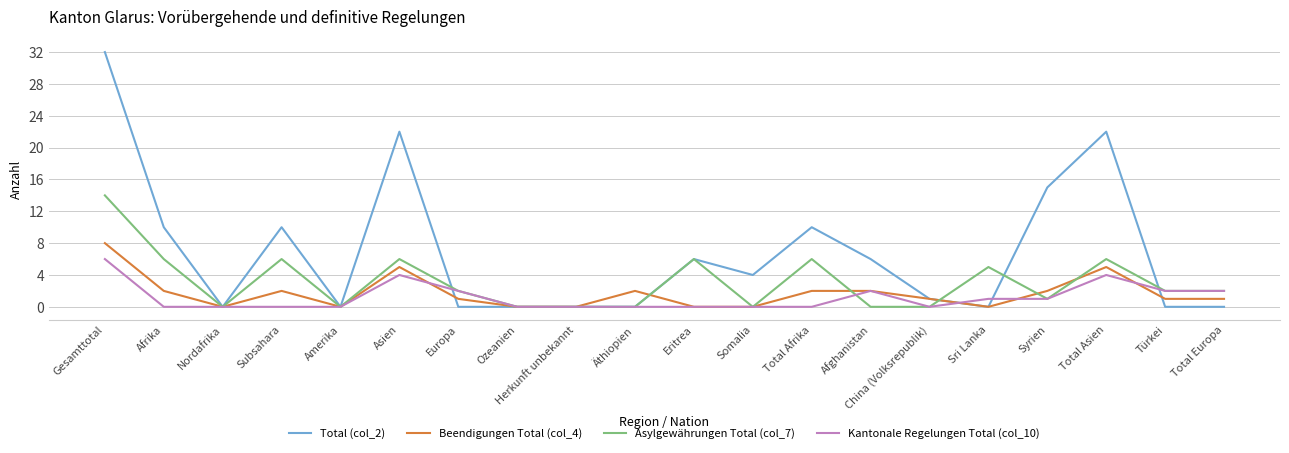

Reading left to right, what are all the values shown in this chart?

Total (col_2): Gesamttotal=32	Afrika=10	Nordafrika=0	Subsahara=10	Amerika=0	Asien=22	Europa=0	Ozeanien=0	Herkunft unbekannt=0	Äthiopien=0	Eritrea=6	Somalia=4	Total Afrika=10	Afghanistan=6	China (Volksrepublik)=1	Sri Lanka=0	Syrien=15	Total Asien=22	Türkei=0	Total Europa=0
Beendigungen Total (col_4): Gesamttotal=8	Afrika=2	Nordafrika=0	Subsahara=2	Amerika=0	Asien=5	Europa=1	Ozeanien=0	Herkunft unbekannt=0	Äthiopien=2	Eritrea=0	Somalia=0	Total Afrika=2	Afghanistan=2	China (Volksrepublik)=1	Sri Lanka=0	Syrien=2	Total Asien=5	Türkei=1	Total Europa=1
Asylgewährungen Total (col_7): Gesamttotal=14	Afrika=6	Nordafrika=0	Subsahara=6	Amerika=0	Asien=6	Europa=2	Ozeanien=0	Herkunft unbekannt=0	Äthiopien=0	Eritrea=6	Somalia=0	Total Afrika=6	Afghanistan=0	China (Volksrepublik)=0	Sri Lanka=5	Syrien=1	Total Asien=6	Türkei=2	Total Europa=2
Kantonale Regelungen Total (col_10): Gesamttotal=6	Afrika=0	Nordafrika=0	Subsahara=0	Amerika=0	Asien=4	Europa=2	Ozeanien=0	Herkunft unbekannt=0	Äthiopien=0	Eritrea=0	Somalia=0	Total Afrika=0	Afghanistan=2	China (Volksrepublik)=0	Sri Lanka=1	Syrien=1	Total Asien=4	Türkei=2	Total Europa=2